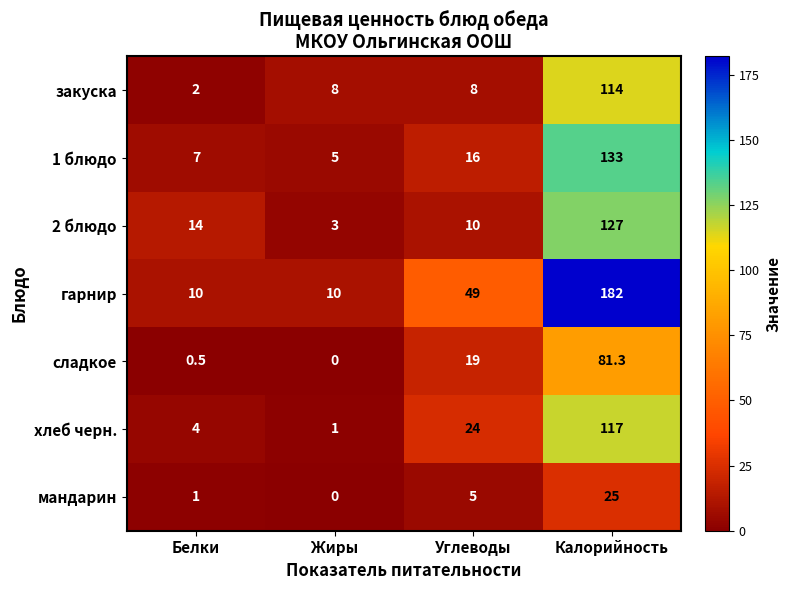

At which category is the sum across all series the highest?

Калорийность